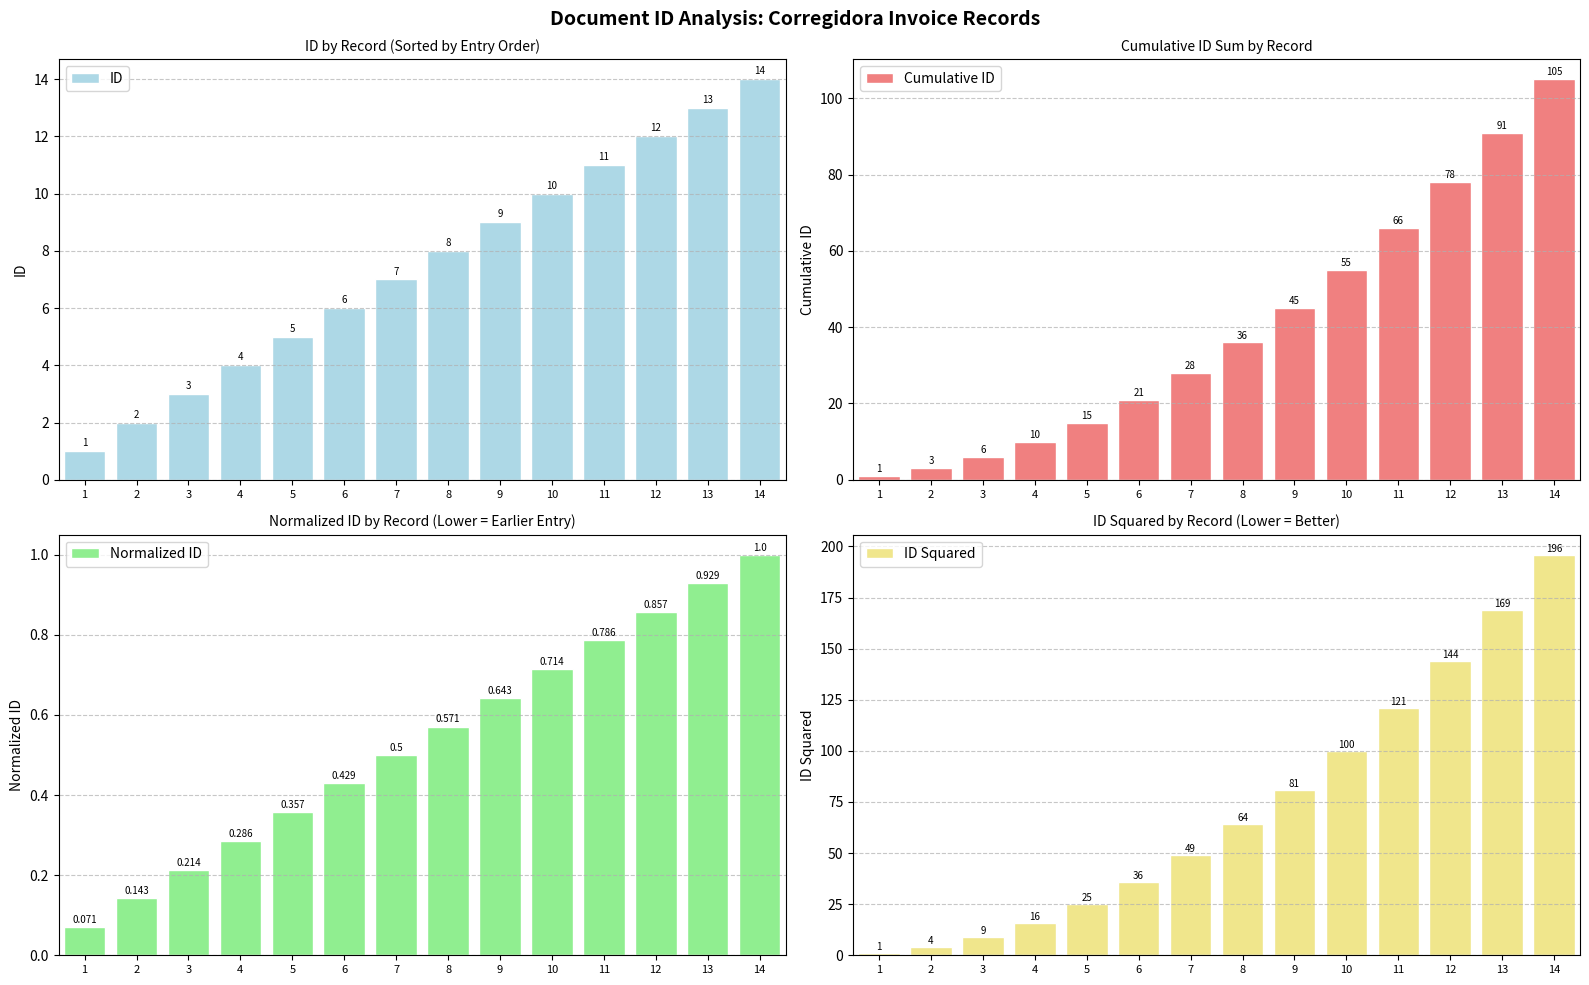

What is the value of the ID Squared bar at the 13th from the left?

169